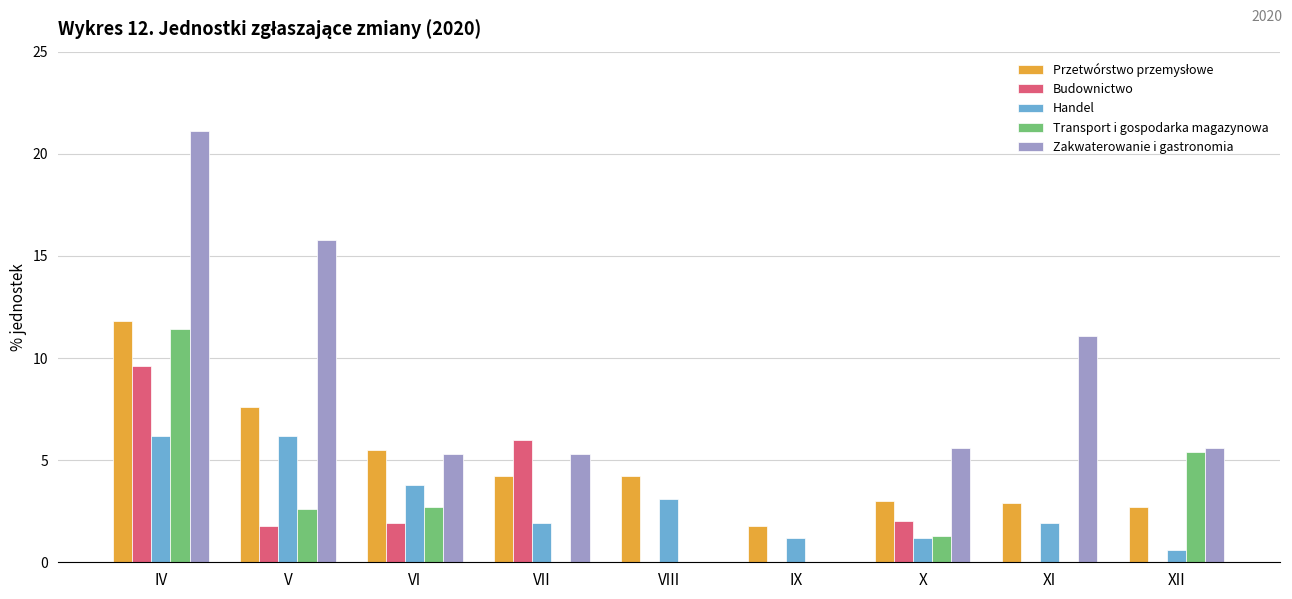

Which series has the largest total across all categories?

Zakwaterowanie i gastronomia